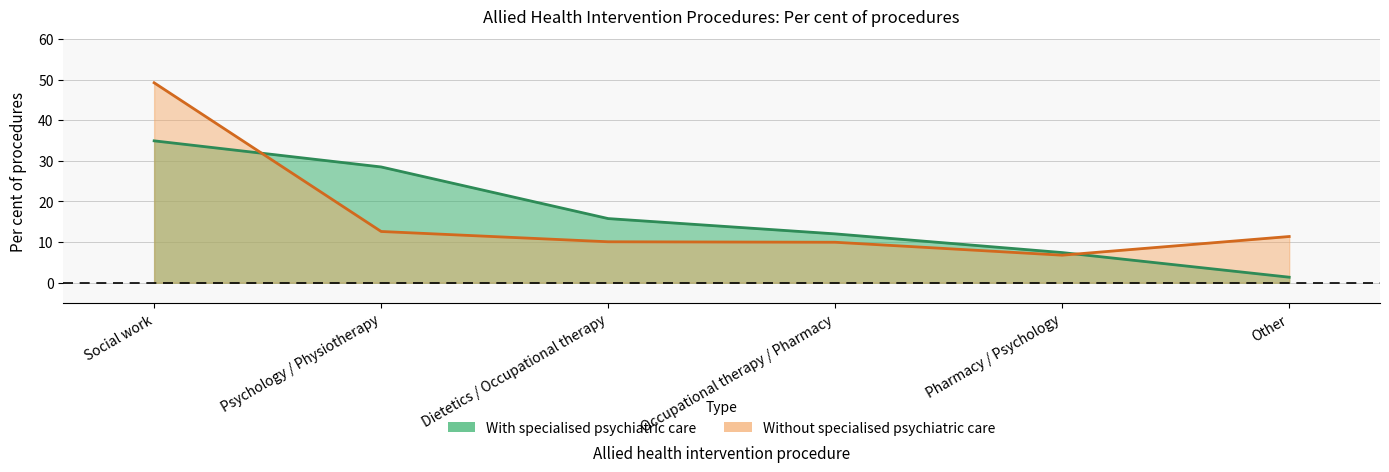

Reading left to right, transcribe all the data shown in this chart.

With specialised psychiatric care: 34.9	28.5	15.8	12.0	7.4	1.4
Without specialised psychiatric care: 49.2	12.6	10.1	10.0	6.8	11.4